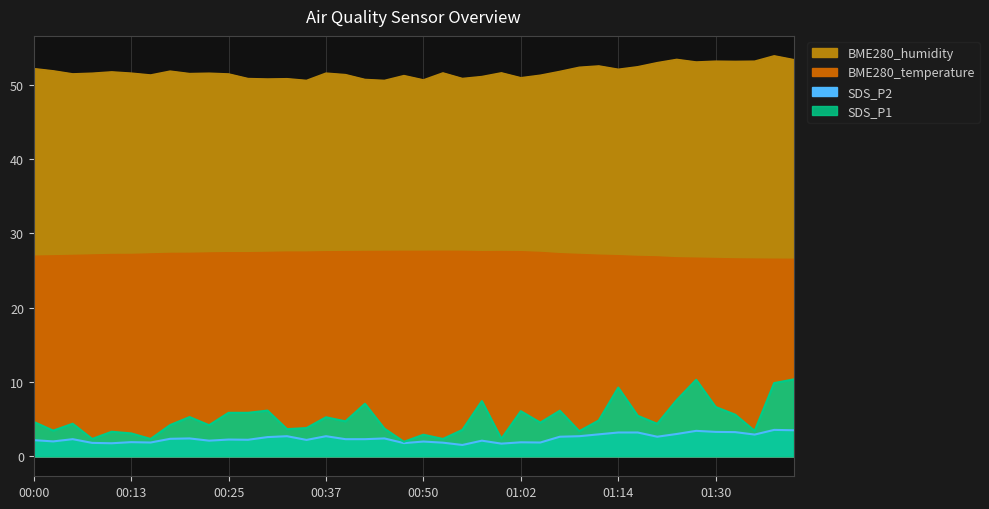

Which series has the largest total across all categories?

BME280_humidity